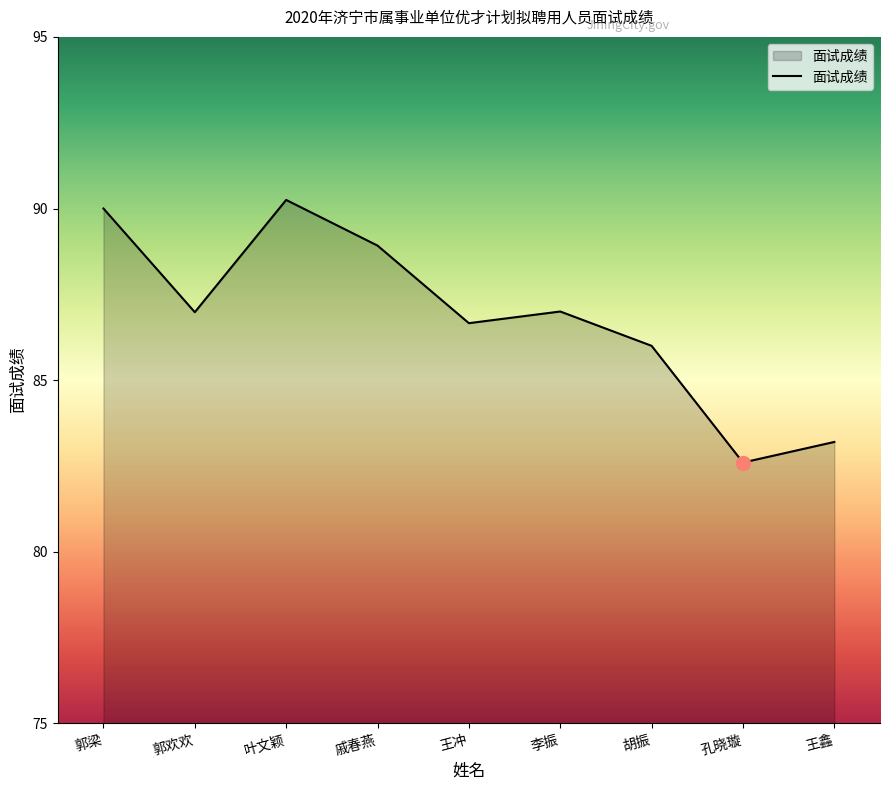

At which category does the chart reach its minimum across all series?

孔晓璇